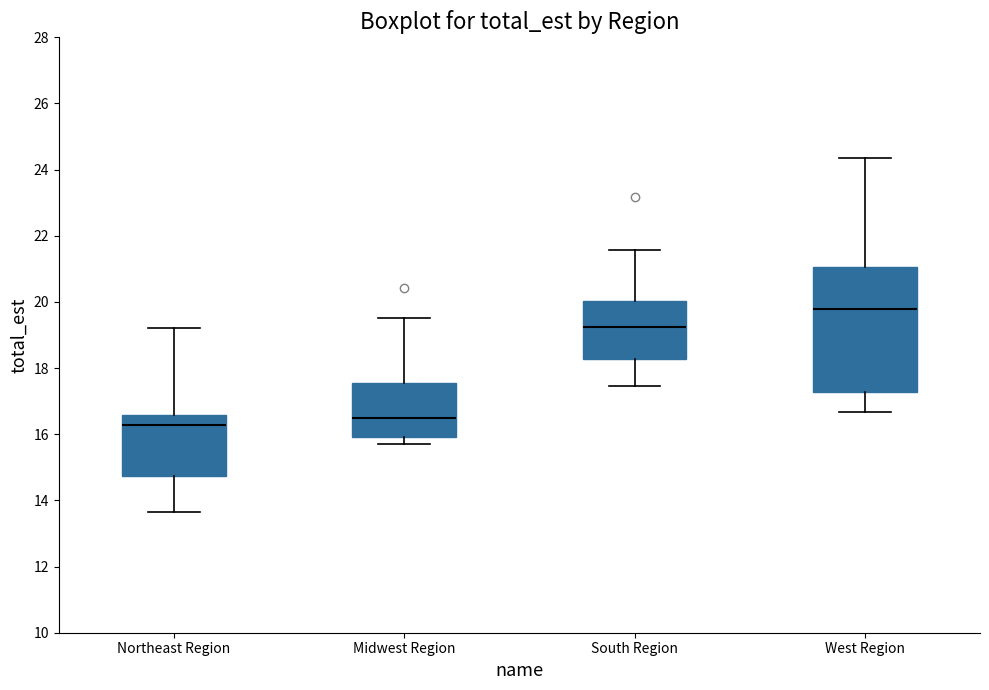

Reading left to right, read every box against the y-axis: the position of its median line, the range the box covers, and the ends of its whiskers. The values are not printed on the chart, so give them approximately, as read against the axis.

Northeast Region: median 16.2, box 14.8 to 16.6, whiskers 13.6 to 19.2
Midwest Region: median 16.4, box 16.0 to 17.6, whiskers 15.8 to 19.6
South Region: median 19.2, box 18.2 to 20.0, whiskers 17.4 to 21.6
West Region: median 19.8, box 17.2 to 21.0, whiskers 16.6 to 24.4